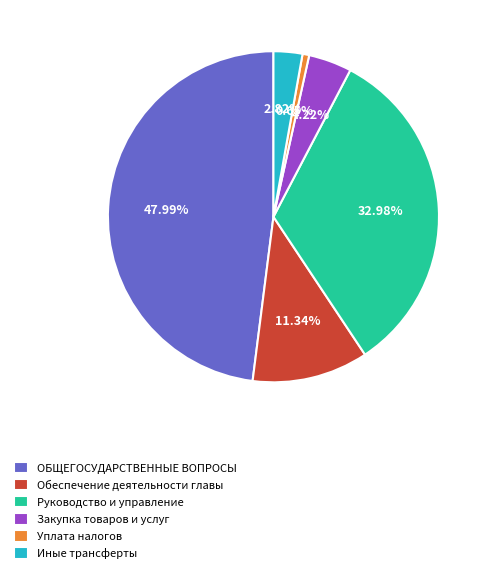

Which slice is the smallest?

Уплата налогов